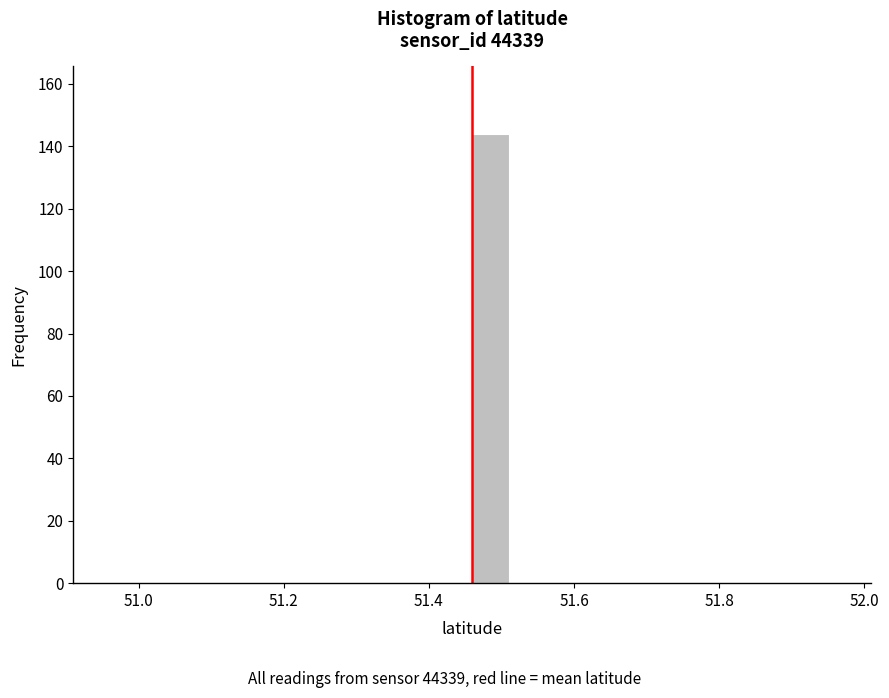

Around what value on the x-axis is the tallest bar? Give the approximate position of its centre, as read against the axis.

51.48